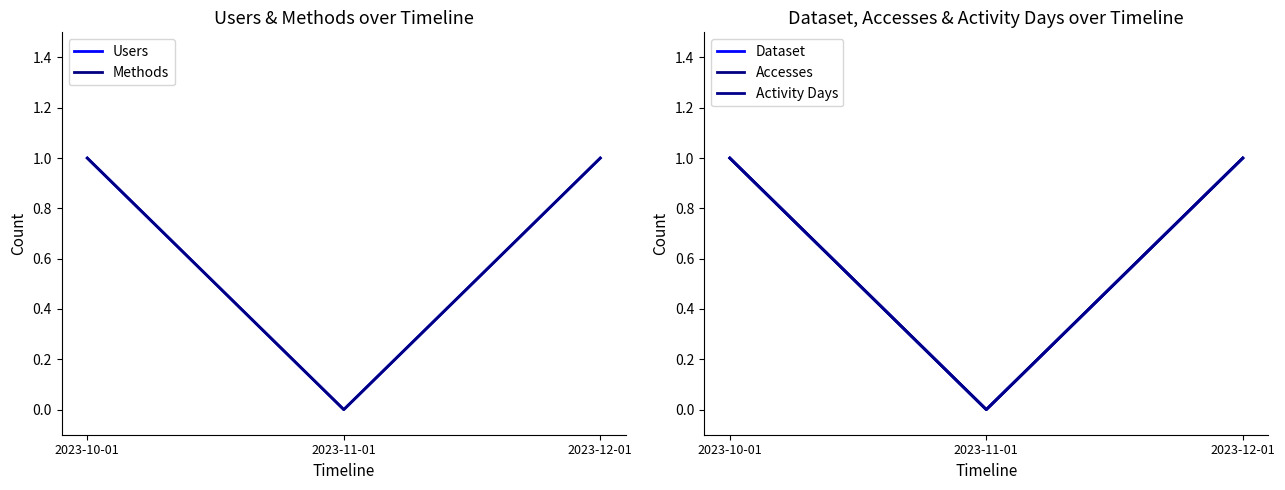

What is the label of the 1st point from the right?

2023-12-01